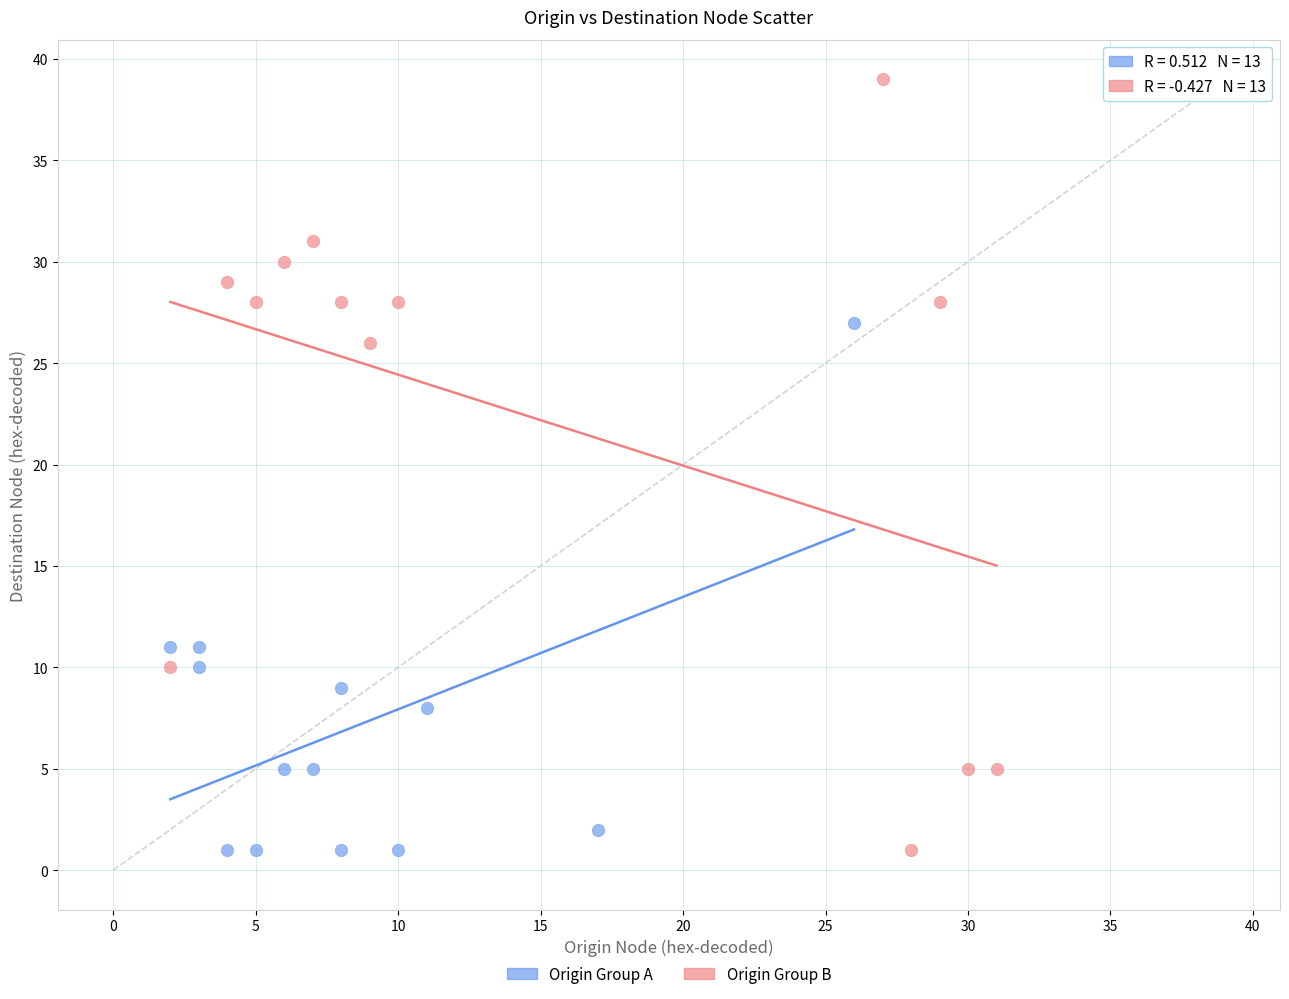

Which series contains the highest Y value?

Origin Group B